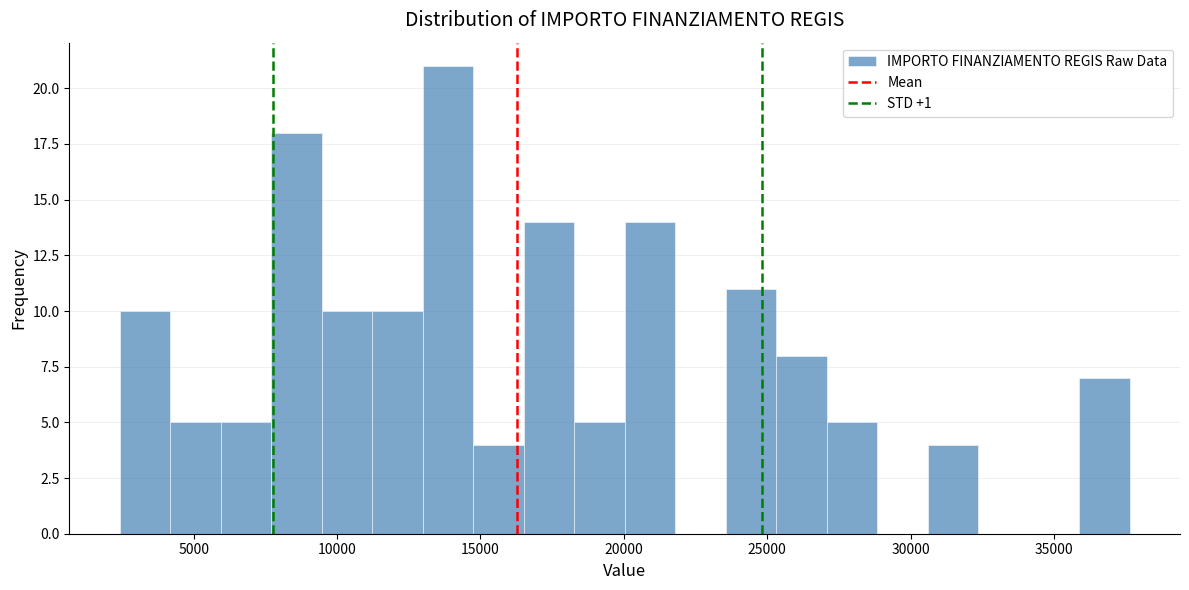

Around what value on the x-axis is the tallest bar? Give the approximate position of its centre, as read against the axis.

14000